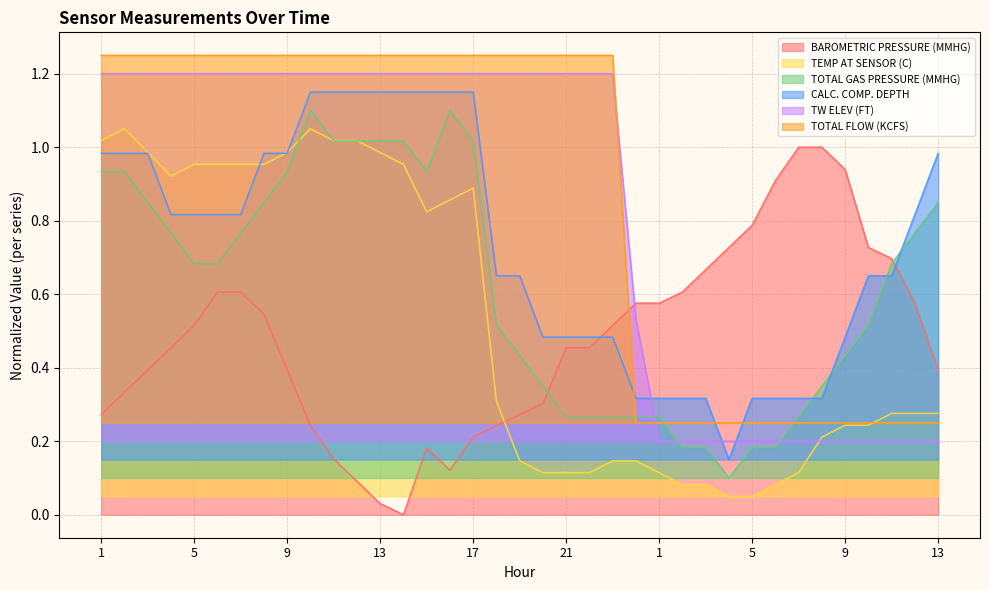

The value of TOTAL GAS PRESSURE (MMHG) at 5 is 0.3. True or false?

False